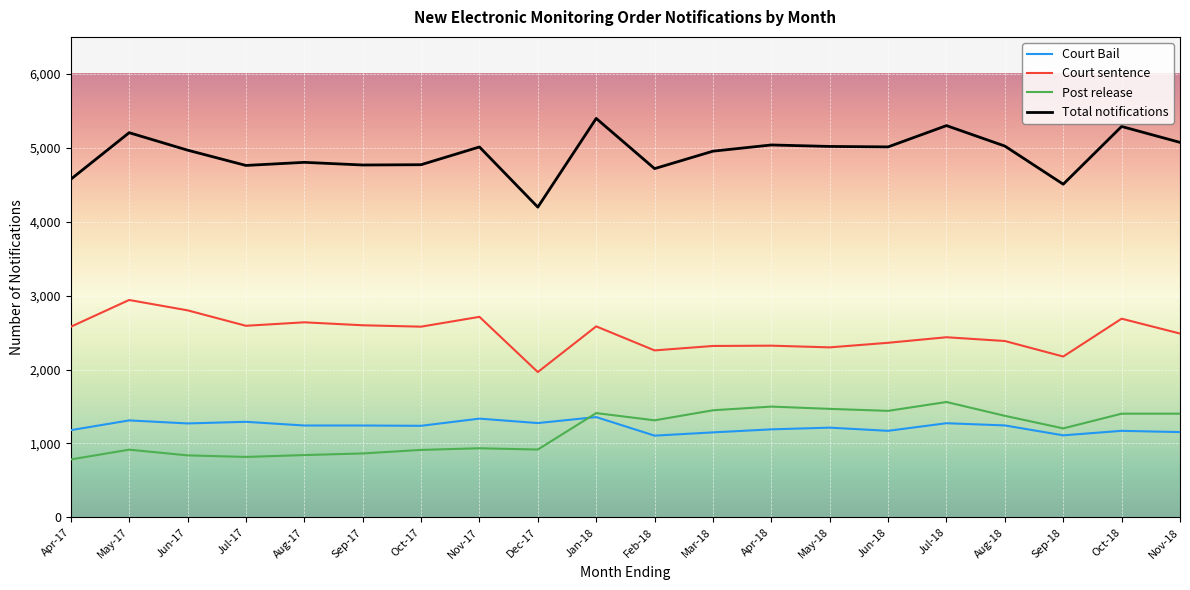

Where is the first local maximum for Post release?

May-17